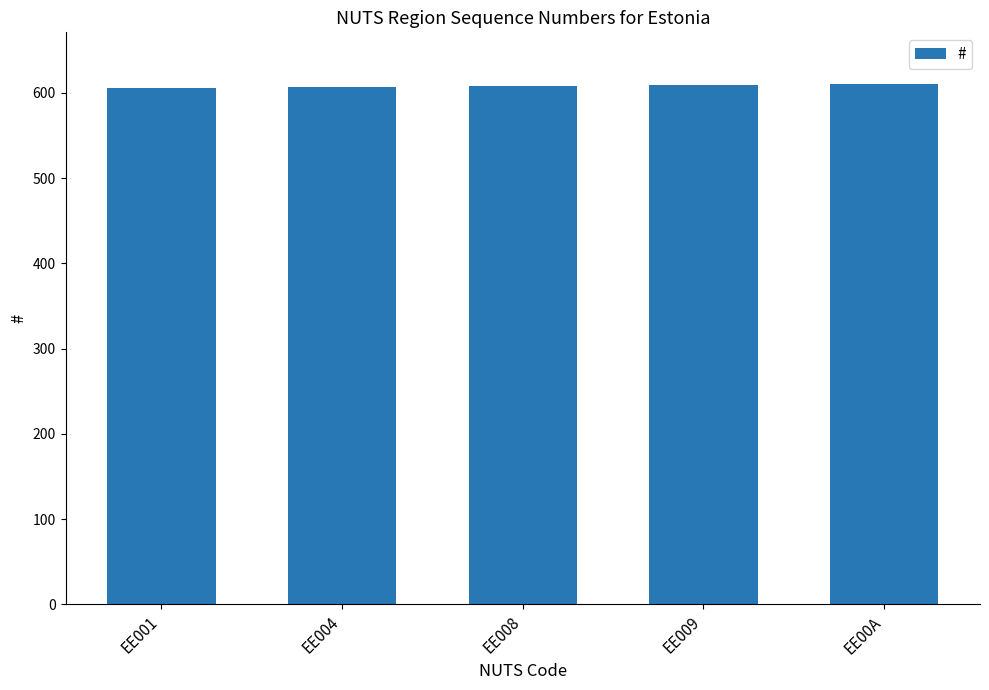

Is it true that the value at EE00A is 976?

False